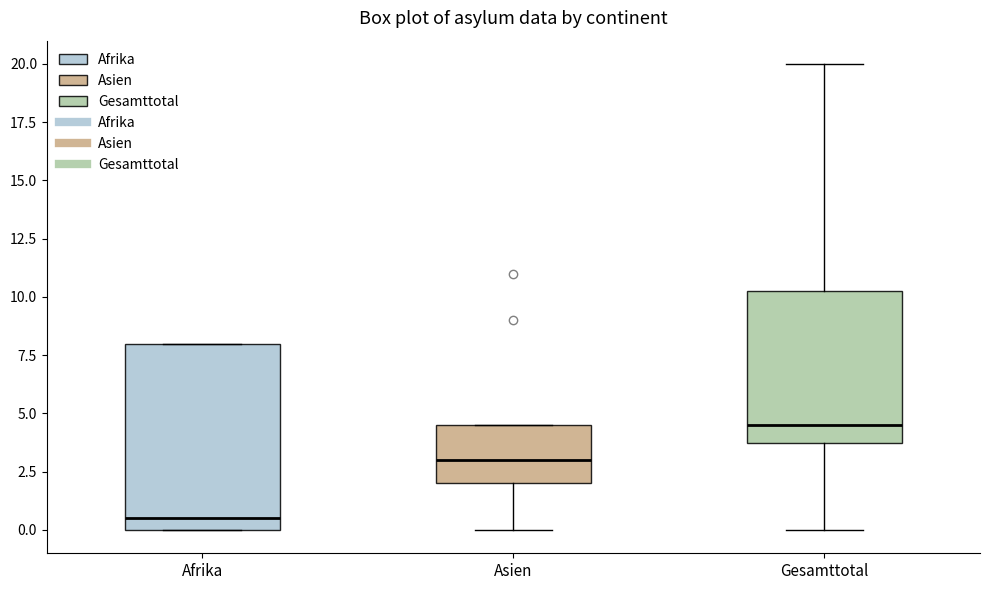

Comparing the boxes themselves (not the whiskers), which one is the tallest?

Afrika